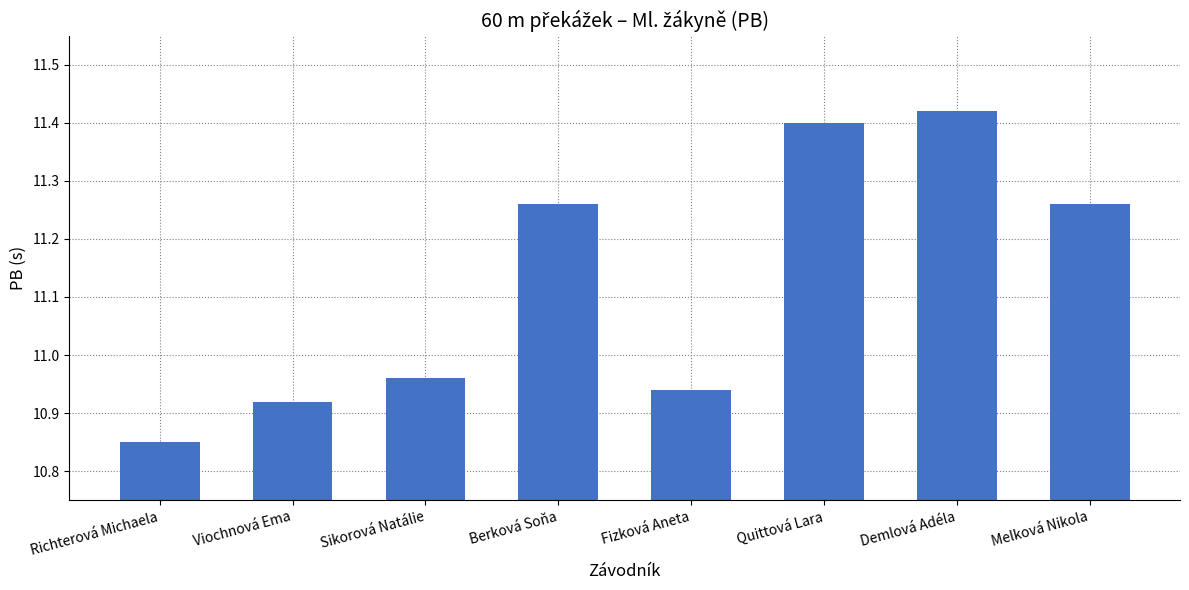

Which has a higher value, Quittová Lara or Demlová Adéla?

Demlová Adéla